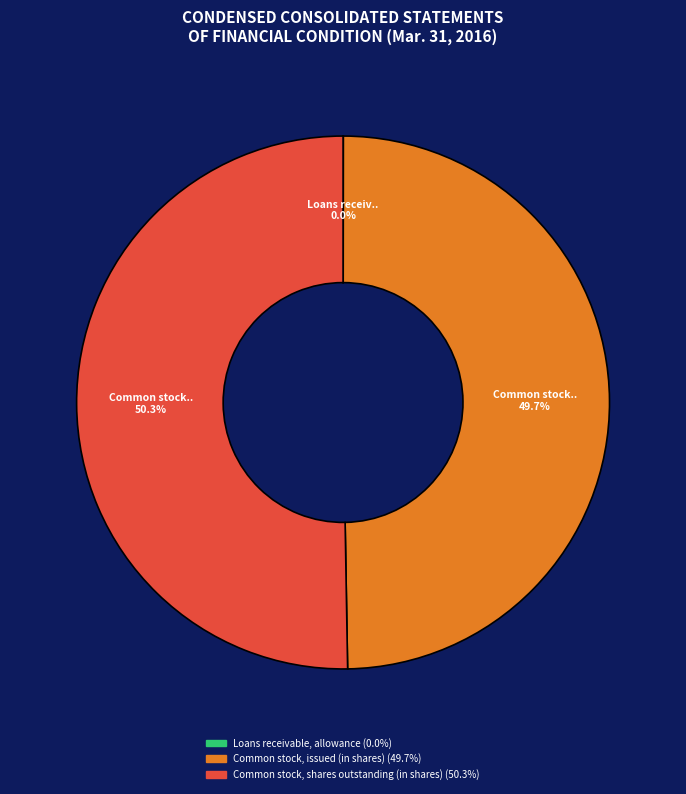

What portion of the pie excludes Common stock, issued (in shares)?

50.3%